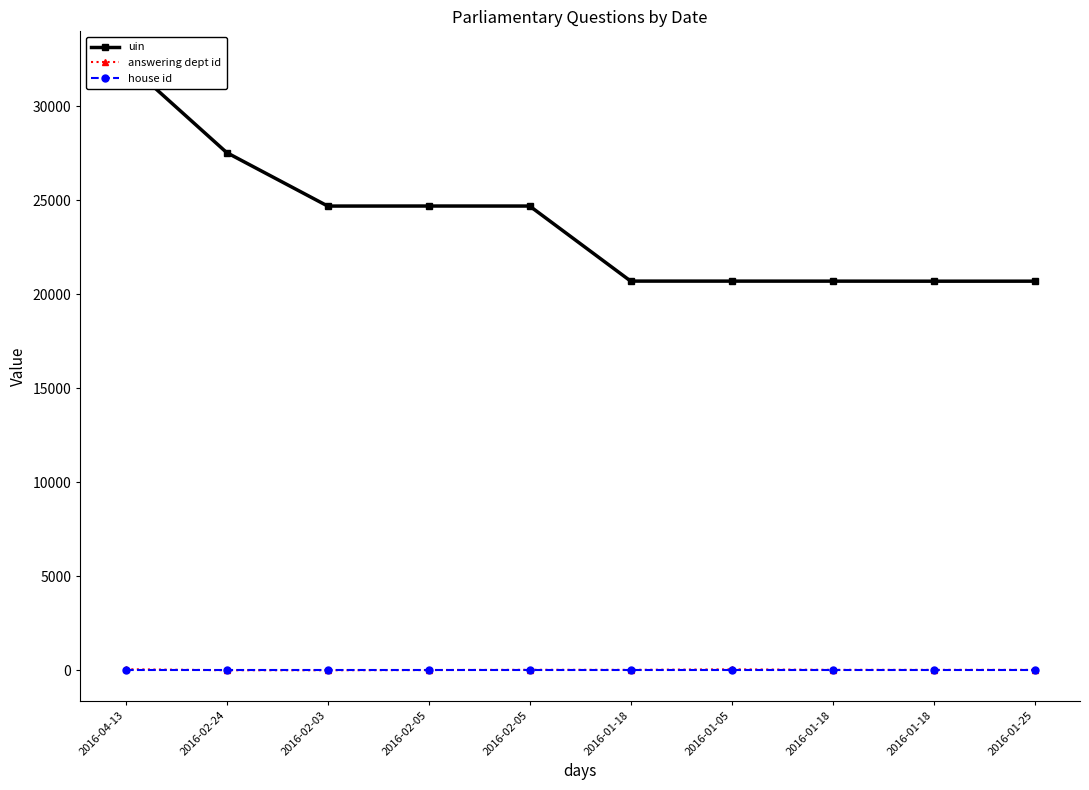

The value of house id at 2016-01-18 is 1. True or false?

True